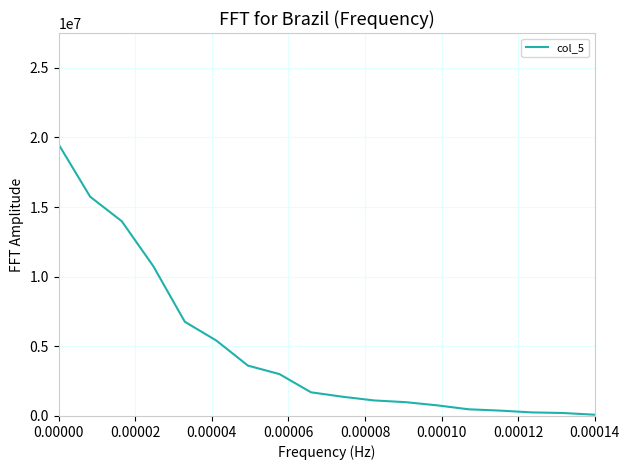

What is the greatest value displayed?

19500000.0